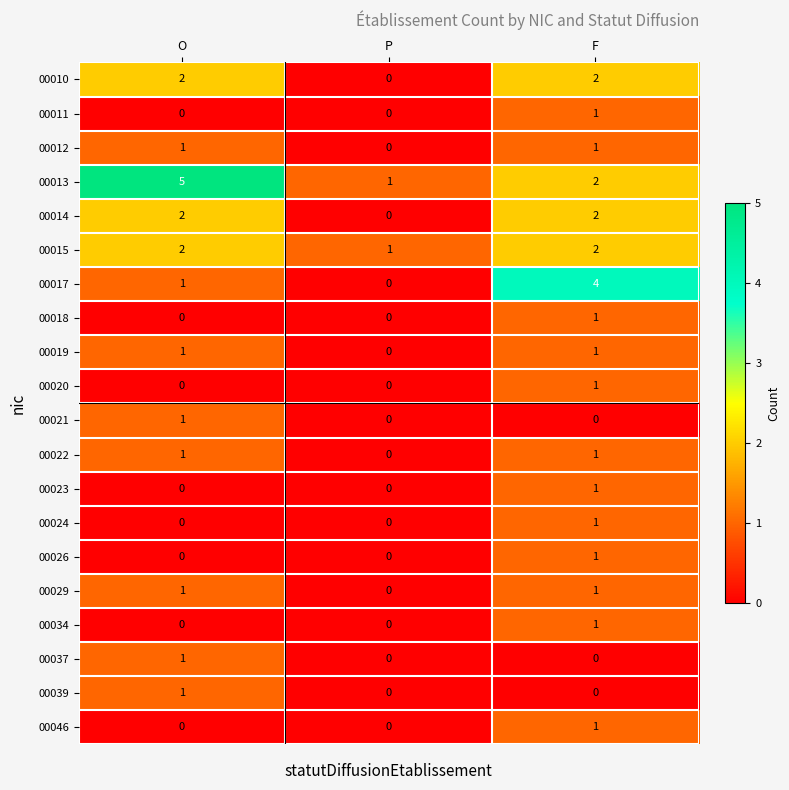

Where does the 00013 series first go above 2?

O